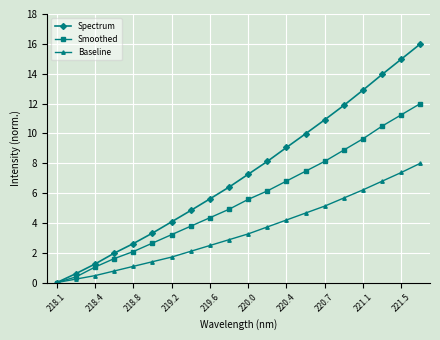

What is the sum of all Baseline values?

68.2